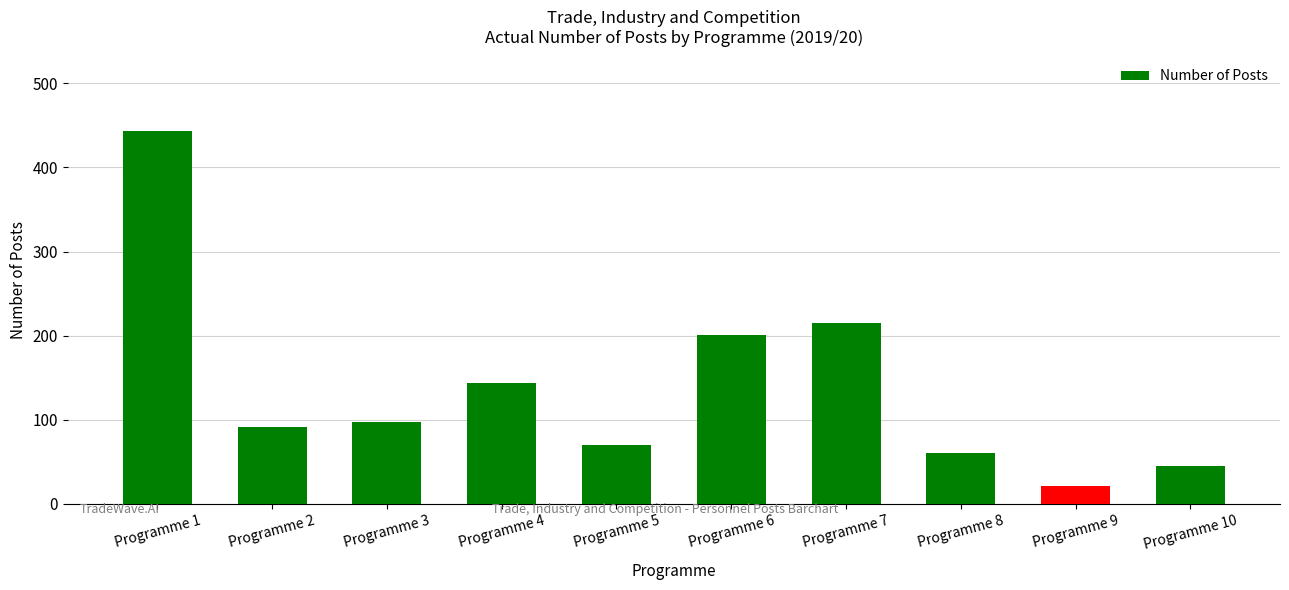

Rank the categories by value from highest to lowest.

Programme 1, Programme 7, Programme 6, Programme 4, Programme 3, Programme 2, Programme 5, Programme 8, Programme 10, Programme 9